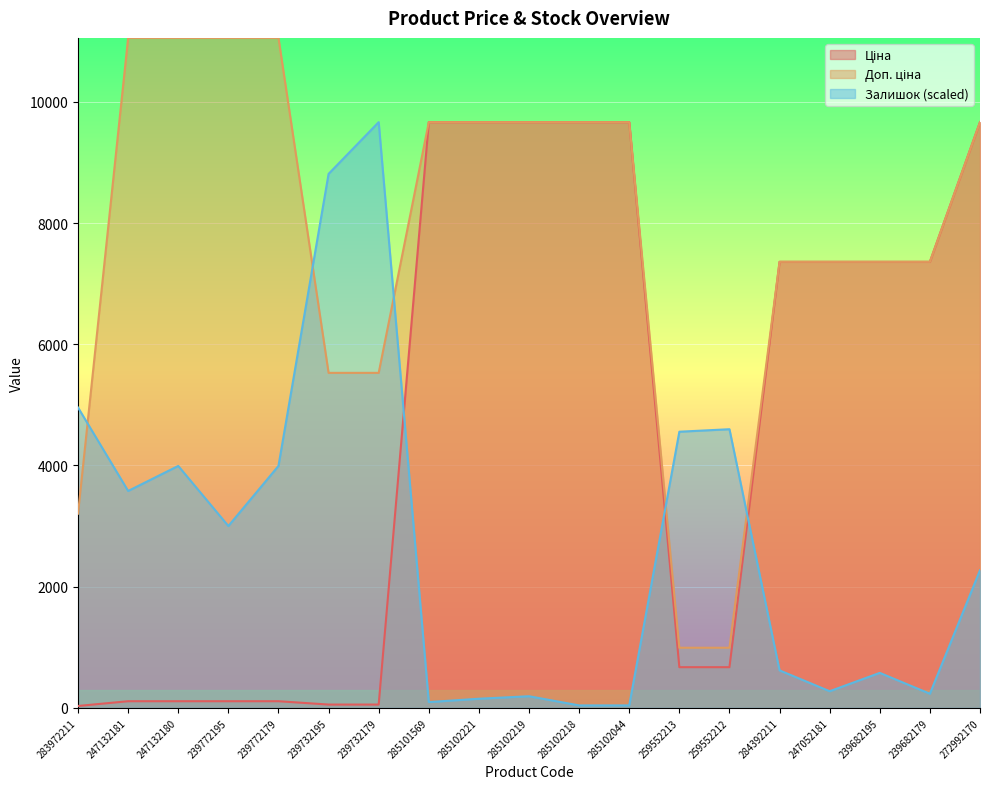

At how many categories does at least one series exceed 7481?

12